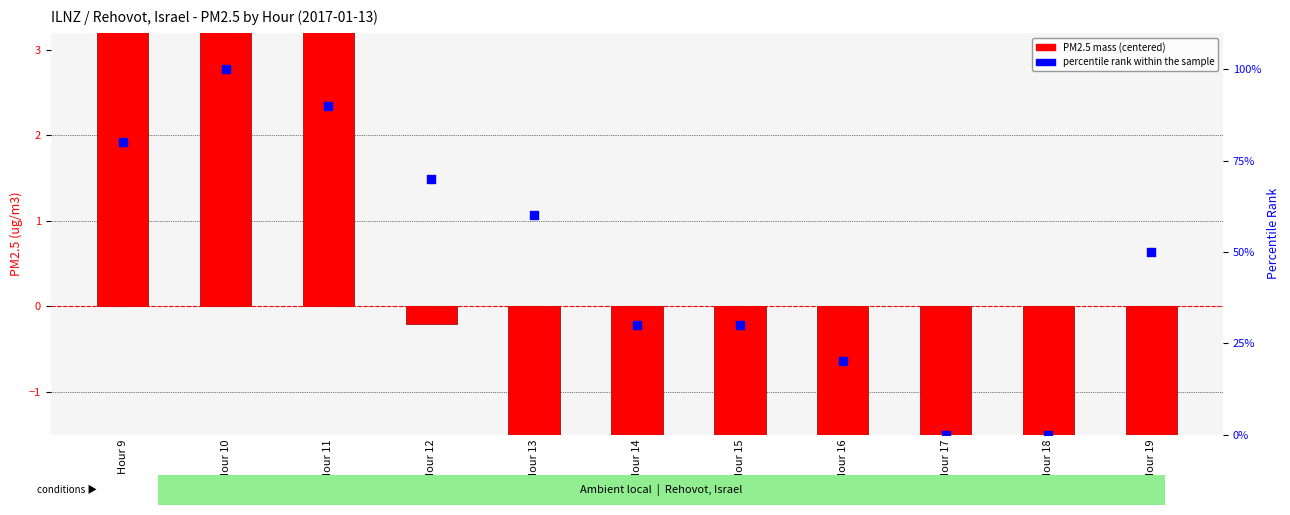

Which series has the largest total across all categories?

percentile rank within the sample